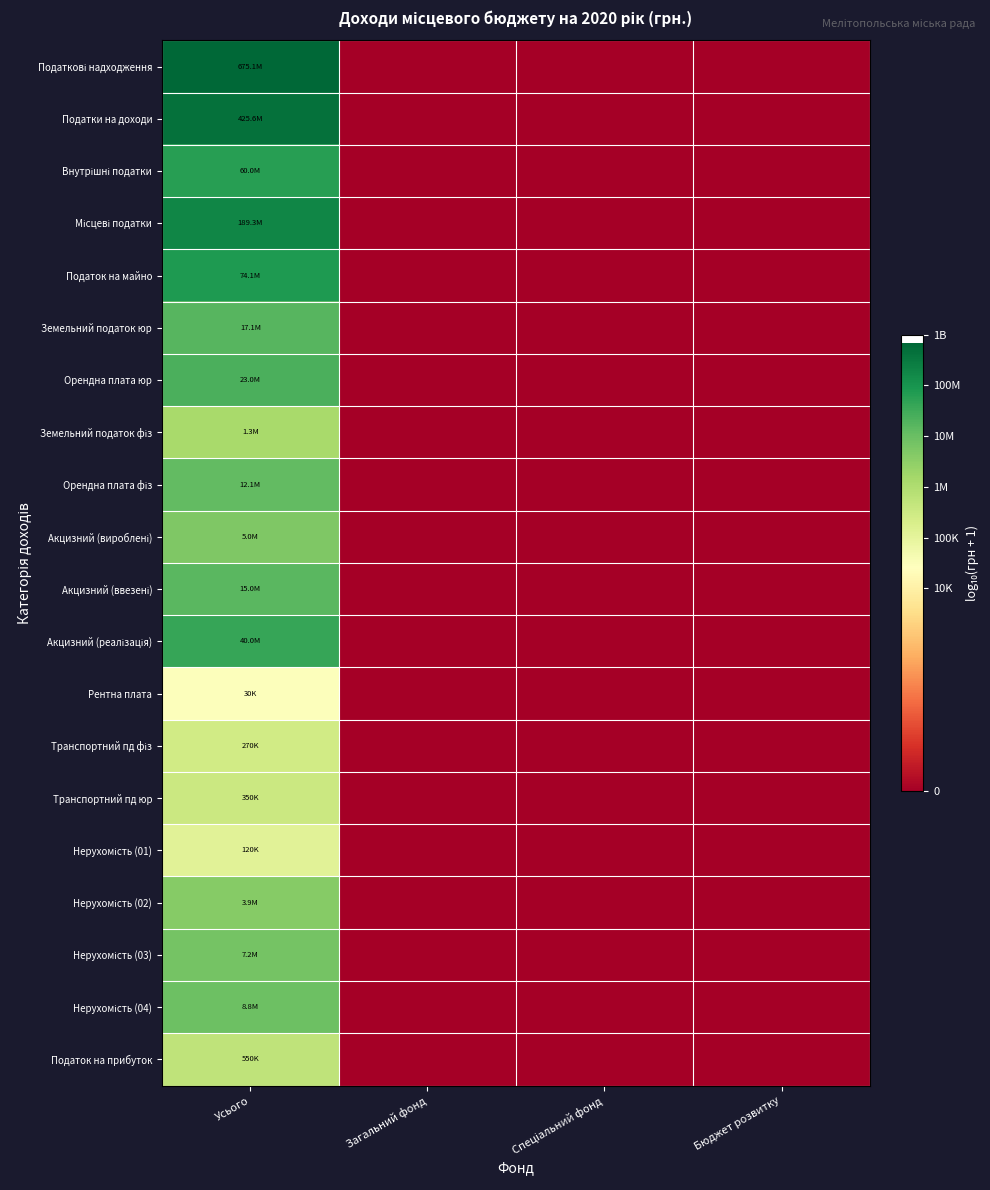

What is the greatest value displayed?

8.8